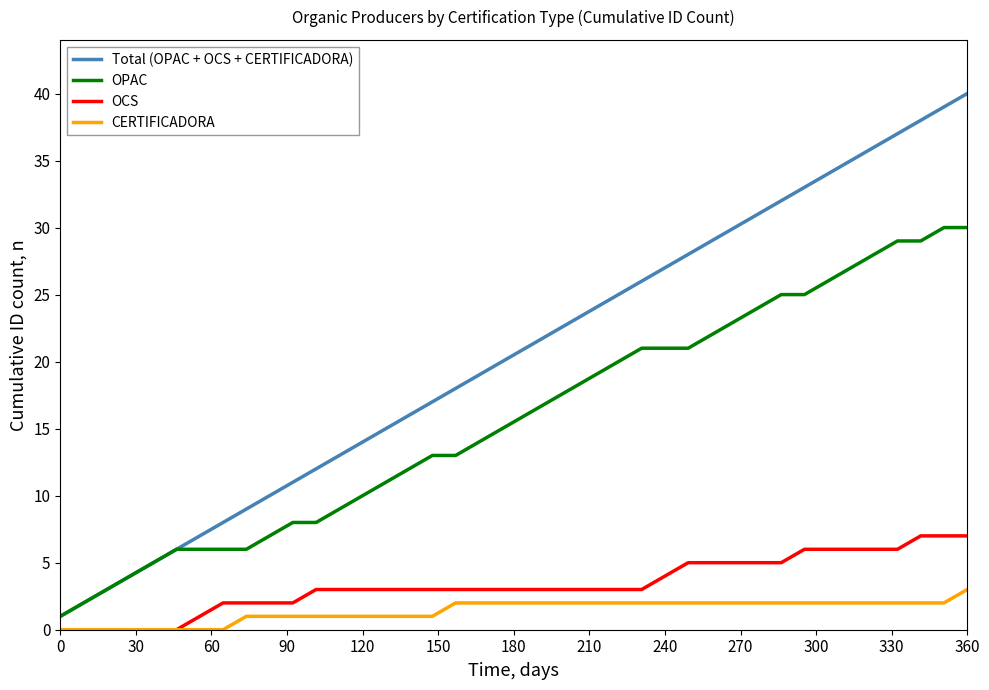

Which series has the widest spread of values?

Total (OPAC + OCS + CERTIFICADORA)